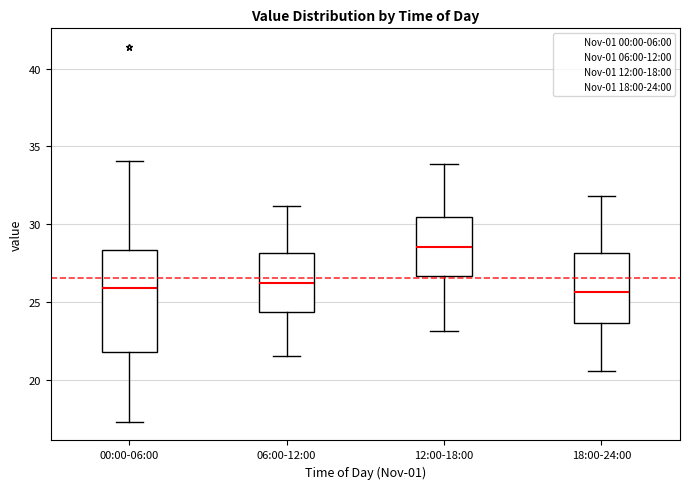

Comparing the boxes themselves (not the whiskers), which one is the tallest?

00:00-06:00